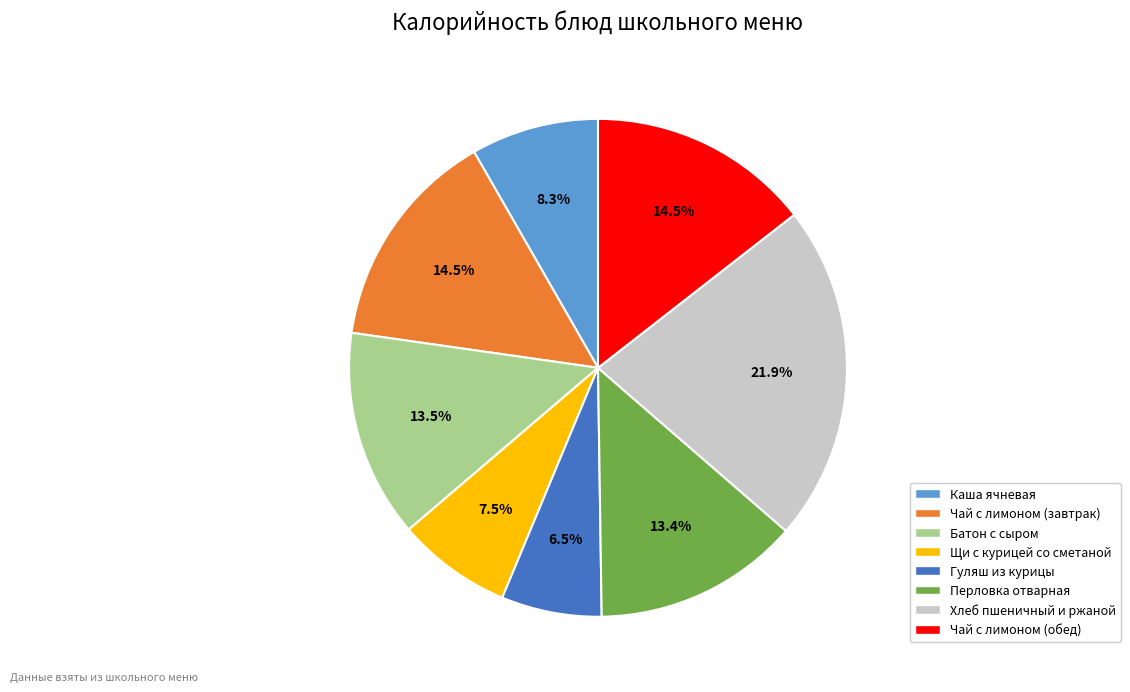

What percentage is NOT represented by Чай с лимоном (завтрак)?

85.5%